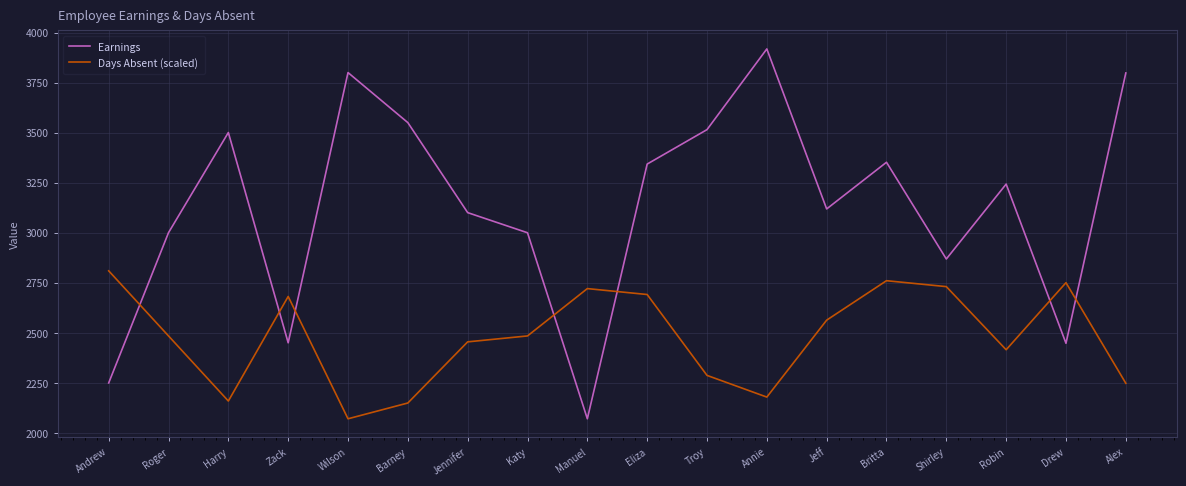

Rank the series by their maximum value, from lowest to highest.

Days Absent (scaled), Earnings